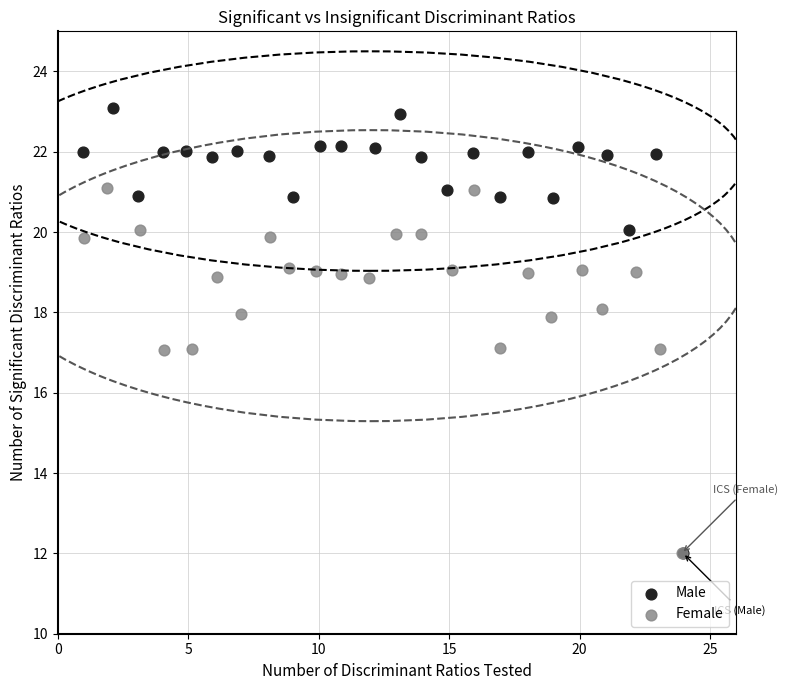

Which series reaches the maximum Y coordinate?

Male